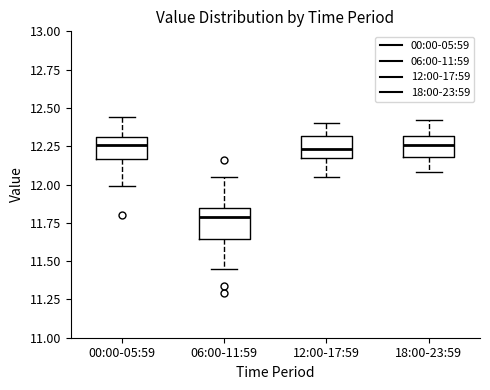

Where is the upper edge of the box for 06:00-11:59 on the y-axis? The values are not printed on the chart, so give them approximately, as read against the axis.

11.85